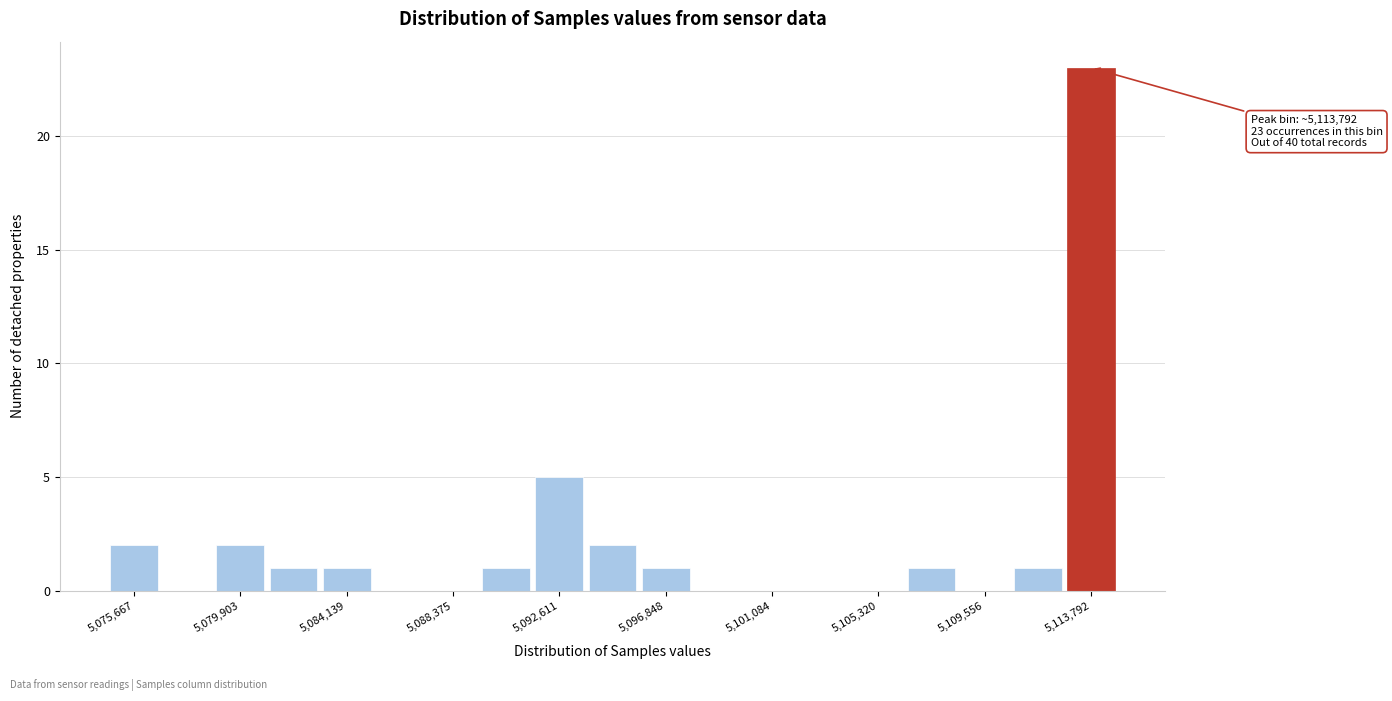

Which range on the x-axis has the tallest bar?

5112500 to 5115000